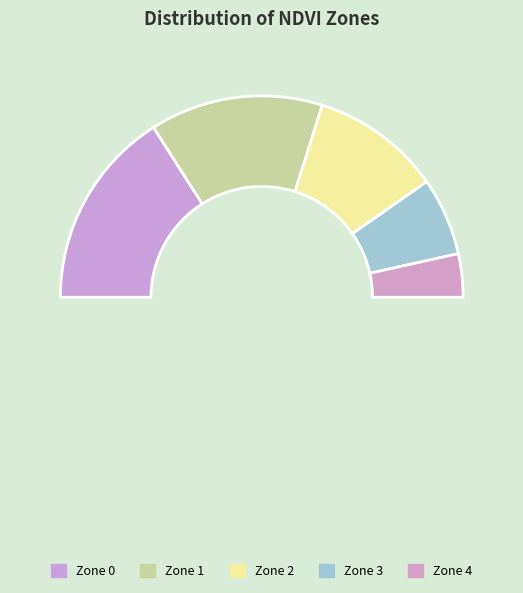

Do Zone 0 and Zone 2 together represent more than half of the pie?

Yes